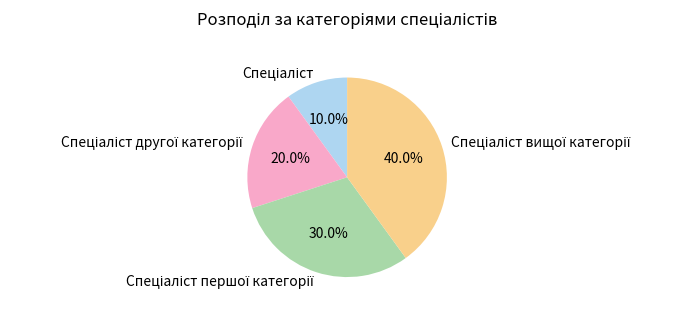

Does any single category account for the majority?

No